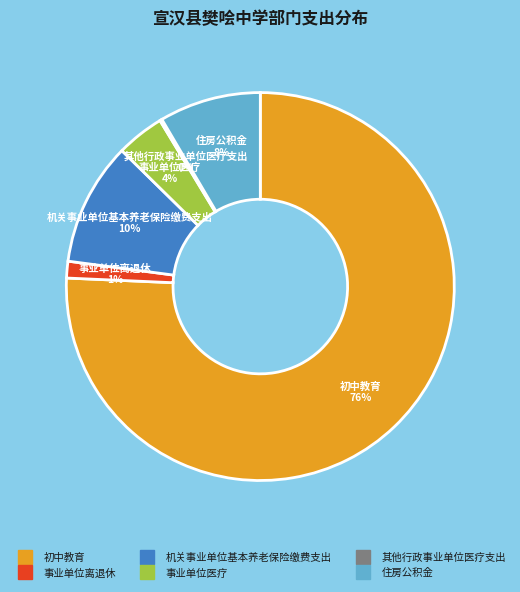

The 事业单位离退休 slice represents 12% of the pie. True or false?

False